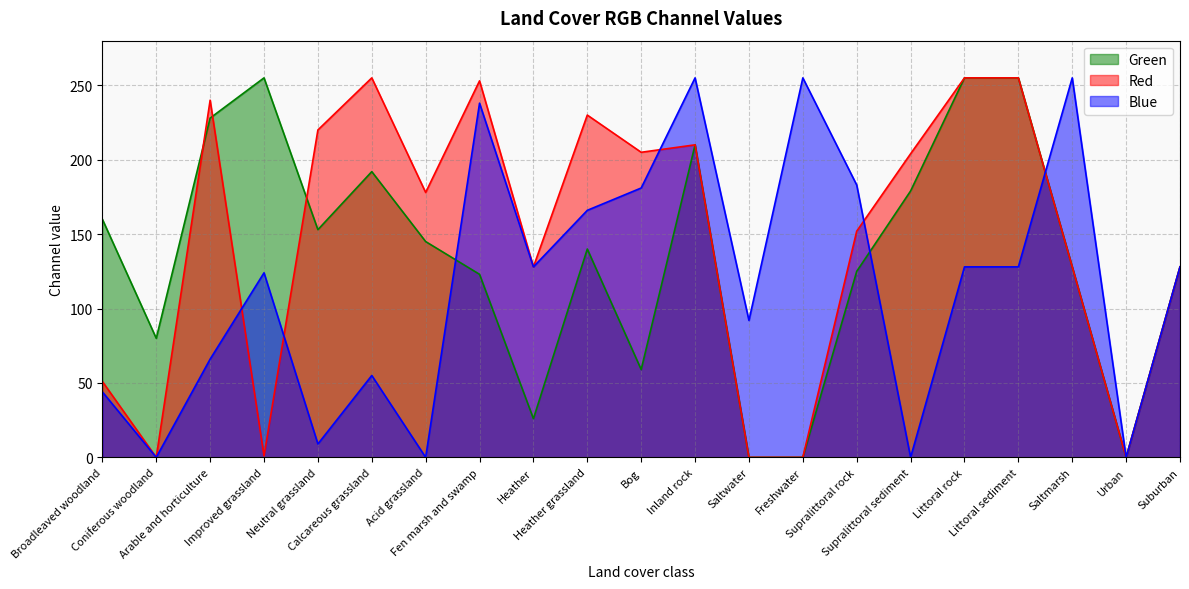

What is the difference between the Blue values at Bog and Saltmarsh?

74